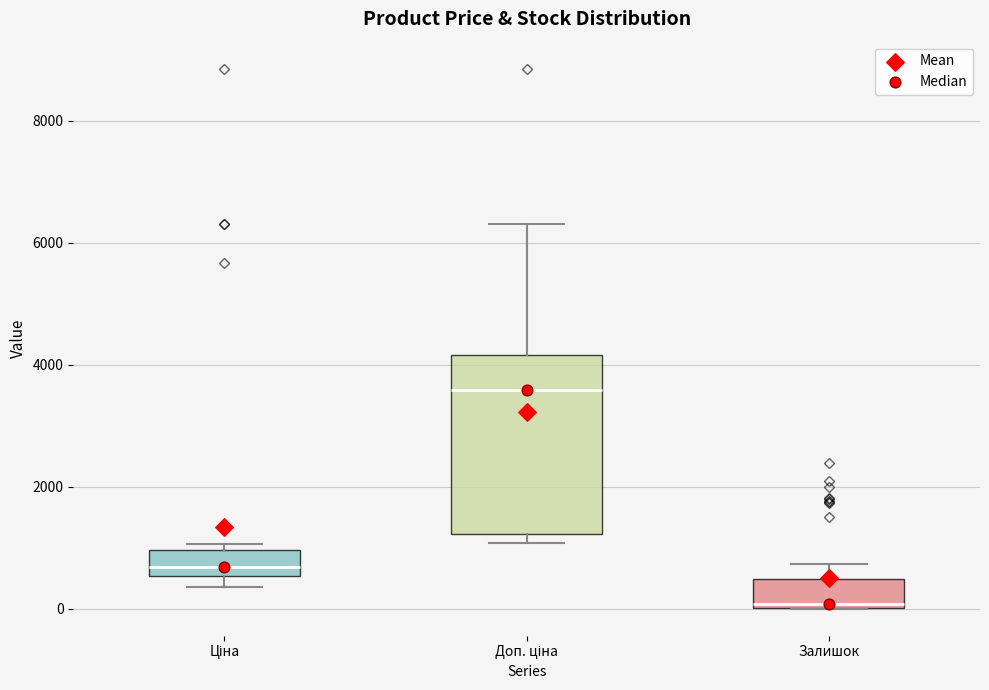

Reading left to right, read every box against the y-axis: the position of its median line, the range the box covers, and the ends of its whiskers. The values are not printed on the chart, so give them approximately, as read against the axis.

Ціна: median 600 (inside the box), box 600 to 1000, whiskers 400 to 1000 (just above the box's upper edge)
Доп. ціна: median 3600, box 1200 to 4200, whiskers 1000 to 6400
Залишок: median 0 (just above the box's lower edge), box 0 to 400, whiskers 0 to 800